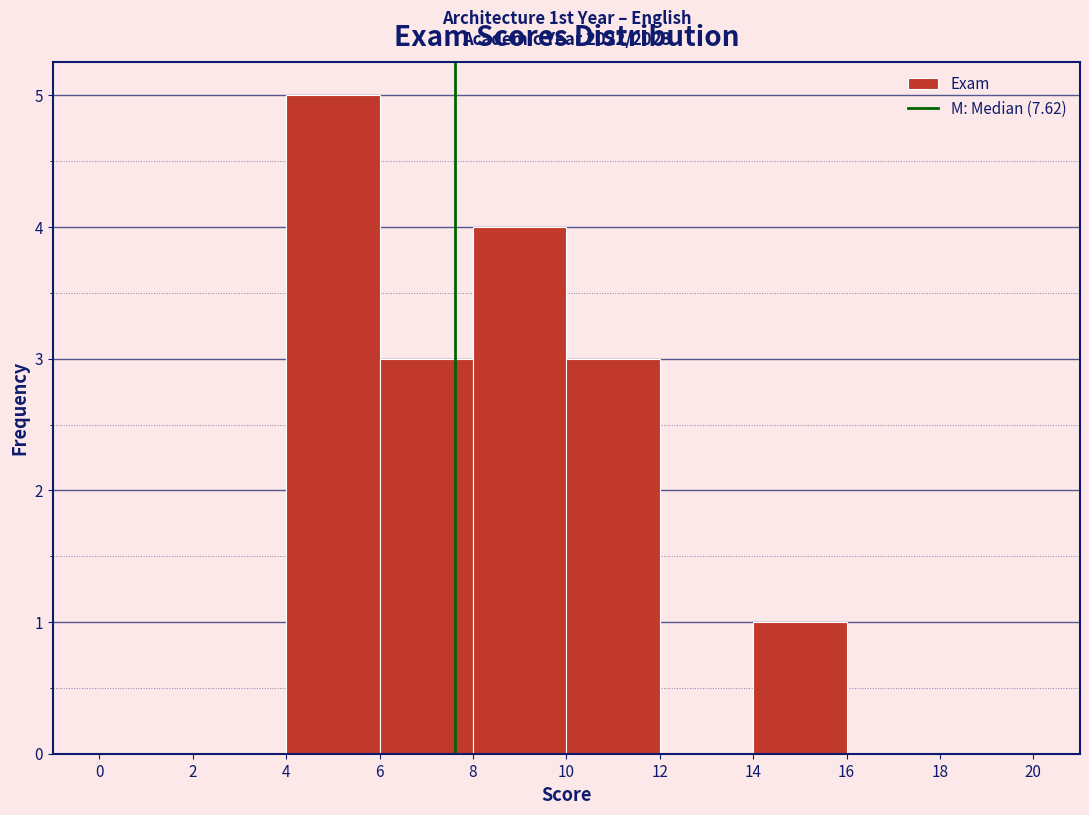

Over which range of the x-axis is the bar tallest?

4 to 6